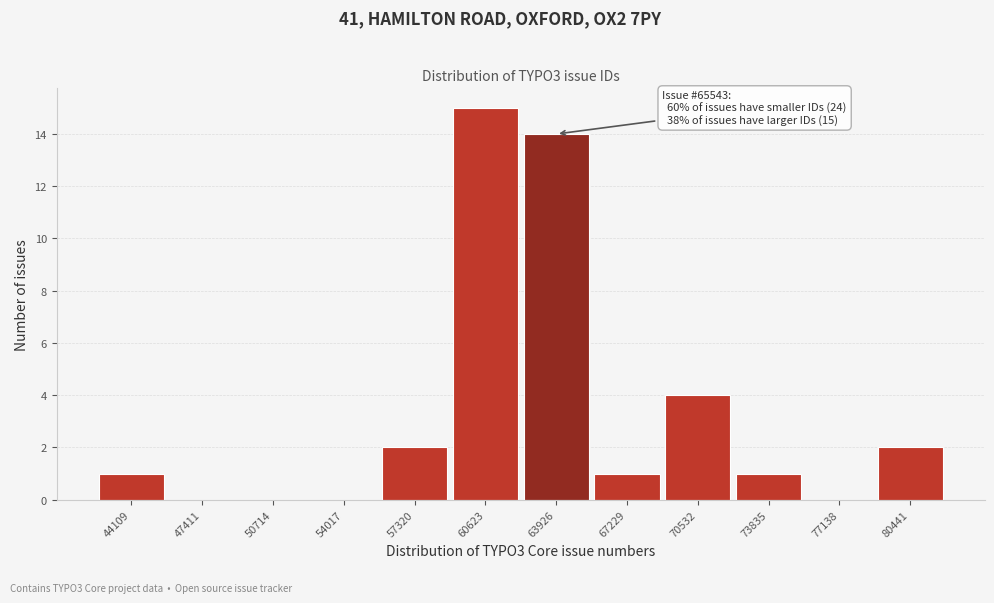

Reading left to right, transcribe all the data shown in this chart.

44109=1	47411=0	50714=0	54017=0	57320=2	60623=15	63926=14	67229=1	70532=4	73835=1	77138=0	80441=2